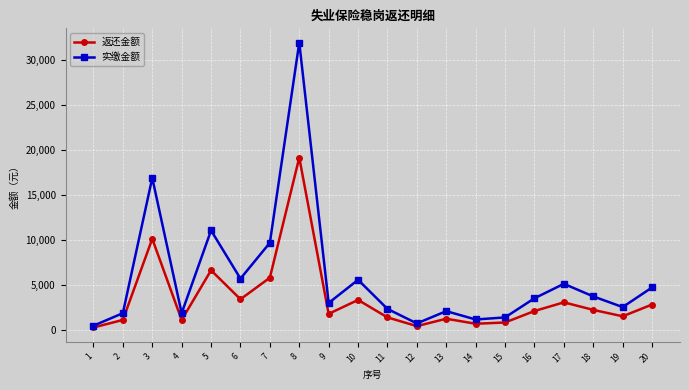

The value of 返还金额 at 8 is 19134.1. True or false?

True